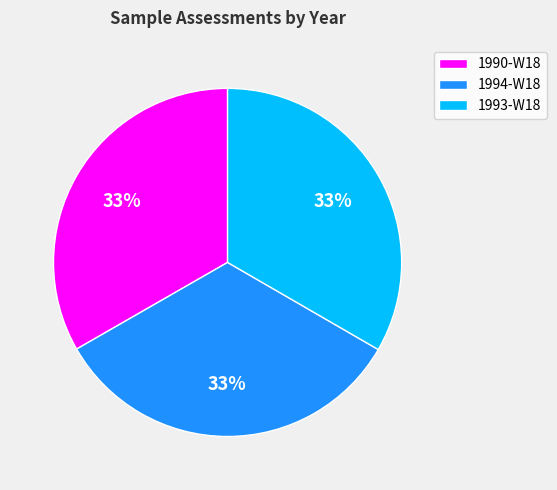

How many segments does this pie chart have?

3